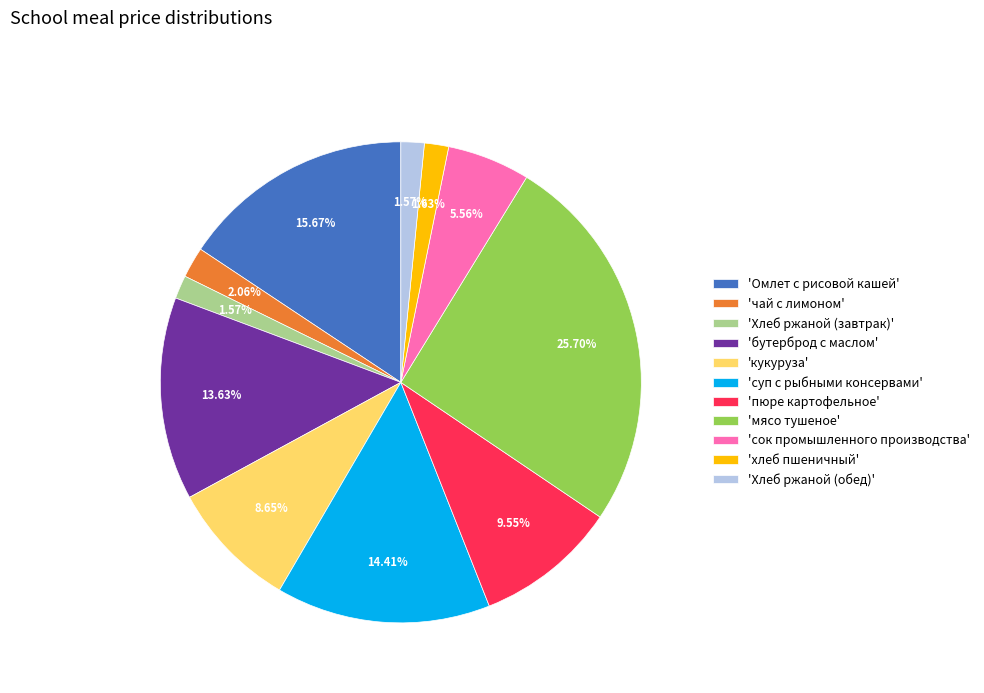

How many segments does this pie chart have?

11